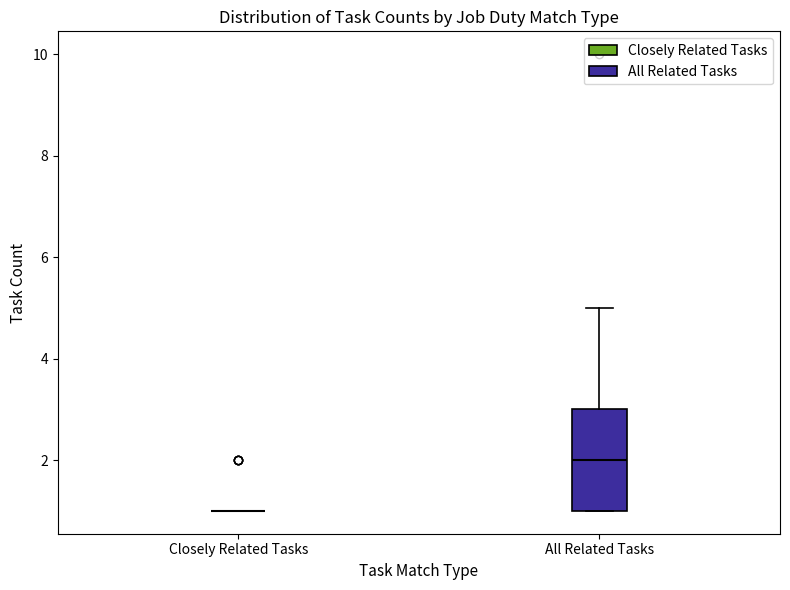

Comparing the boxes themselves (not the whiskers), which one is the tallest?

All Related Tasks